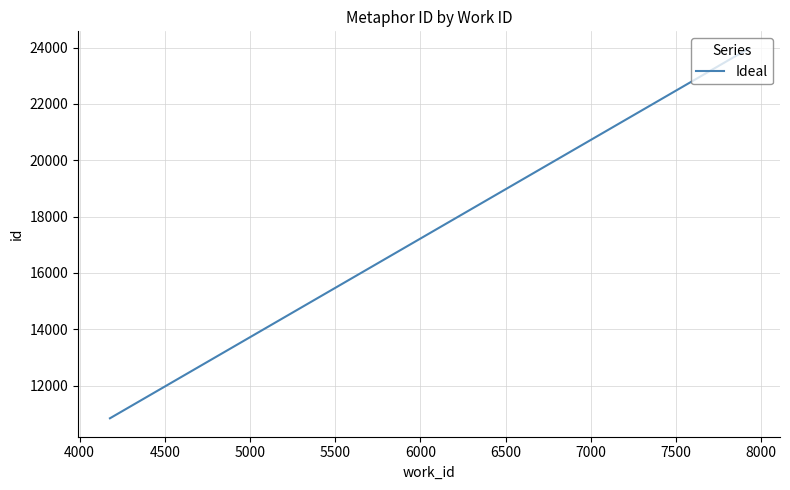

Is it true that the value at 3500 is 14568?

False